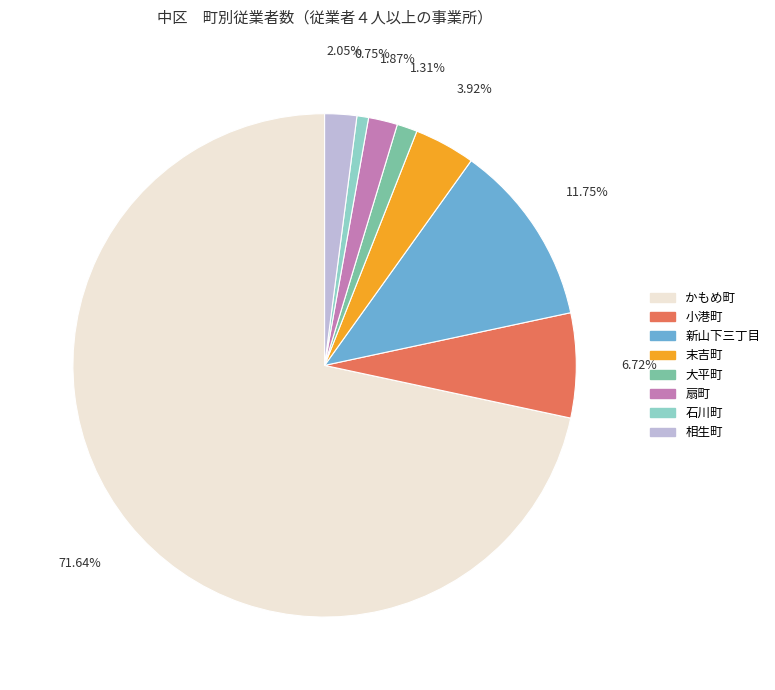

To the nearest percent, what is the combined percentage of 扇町 and 新山下三丁目?

14%